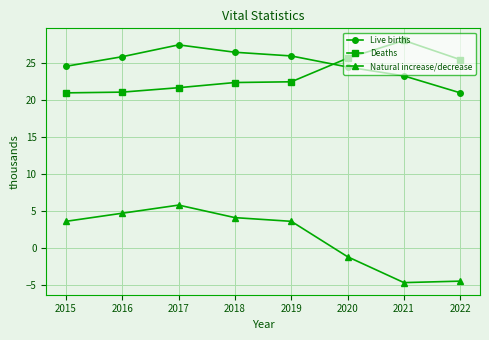

The value of Natural increase/decrease at 2018 is 2.1. True or false?

False